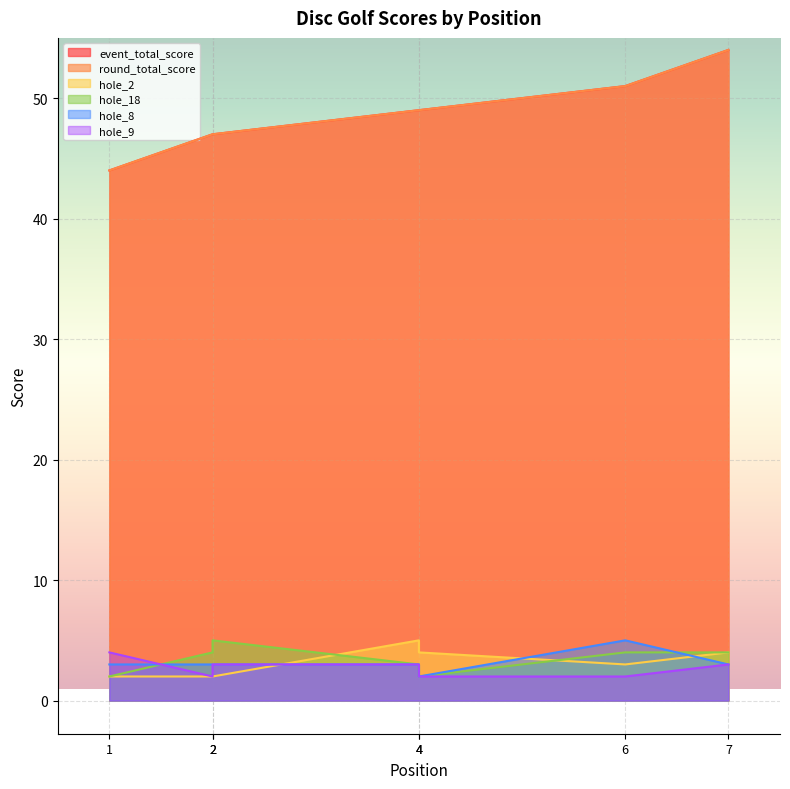

What is the average value of the hole_8 series?

3